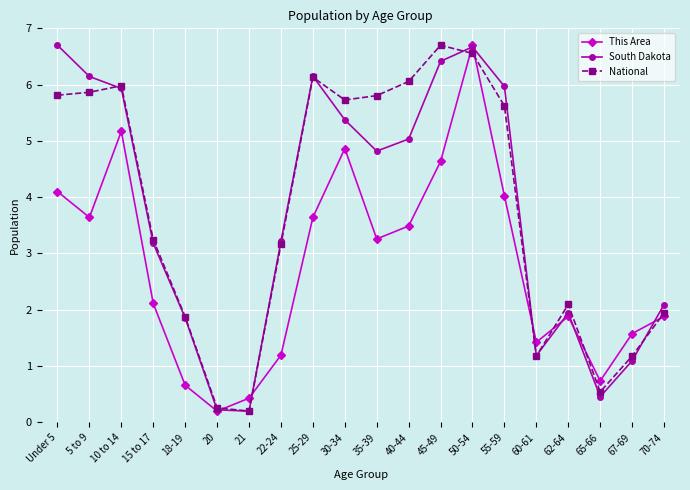

At 15 to 17, list the series in order from smallest to largest.

This Area, South Dakota, National